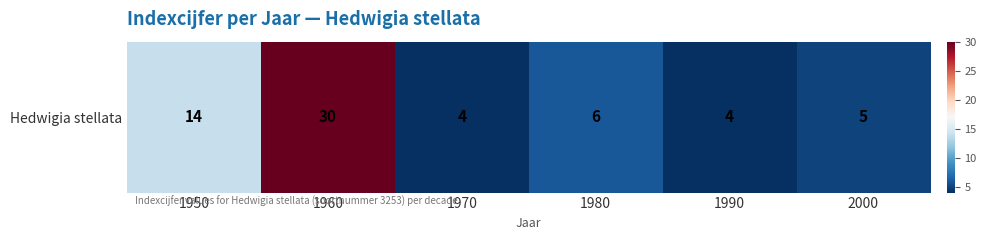

Reading left to right, transcribe all the data shown in this chart.

14	30	4	6	4	5